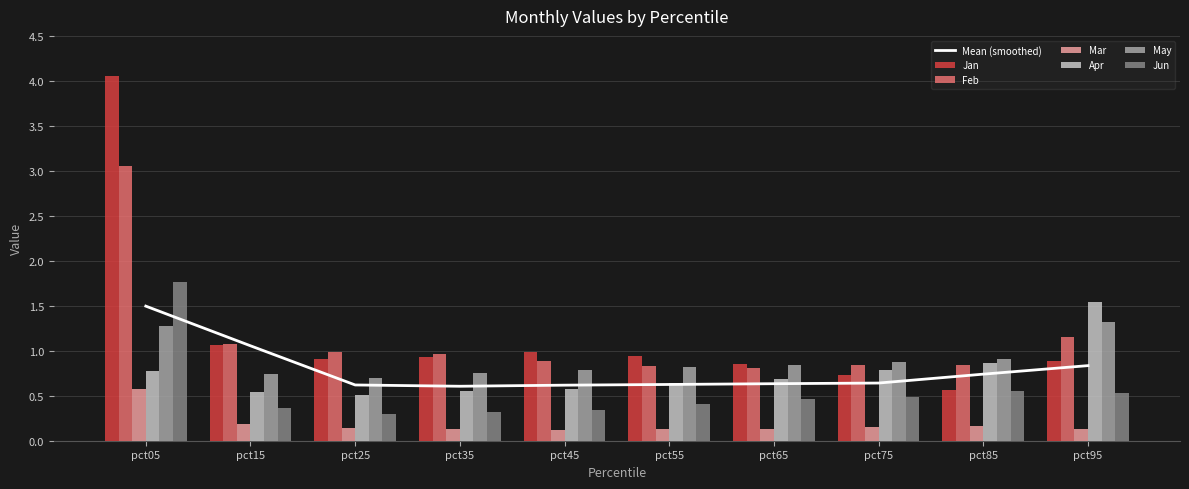

Which series has the widest spread of values?

Jan